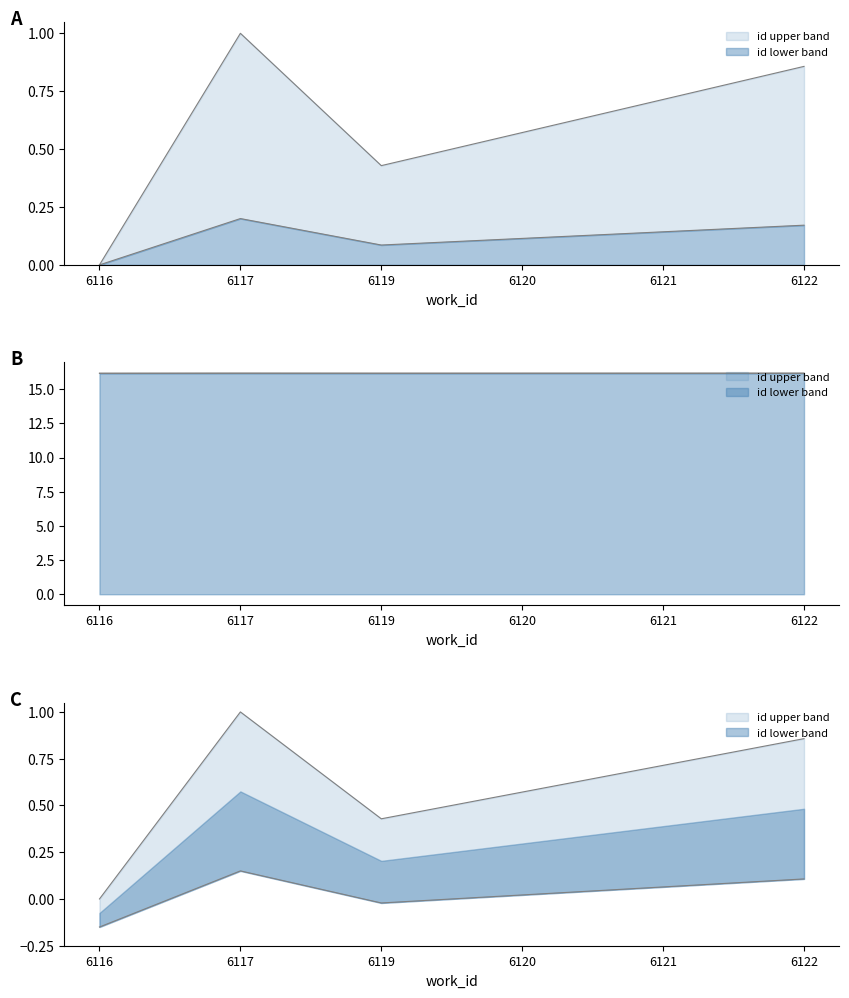

Reading left to right, extract all data points from this chart.

6116=0.0	6117=1.0	6119=0.4	6120=0.6	6121=0.7	6122=0.9